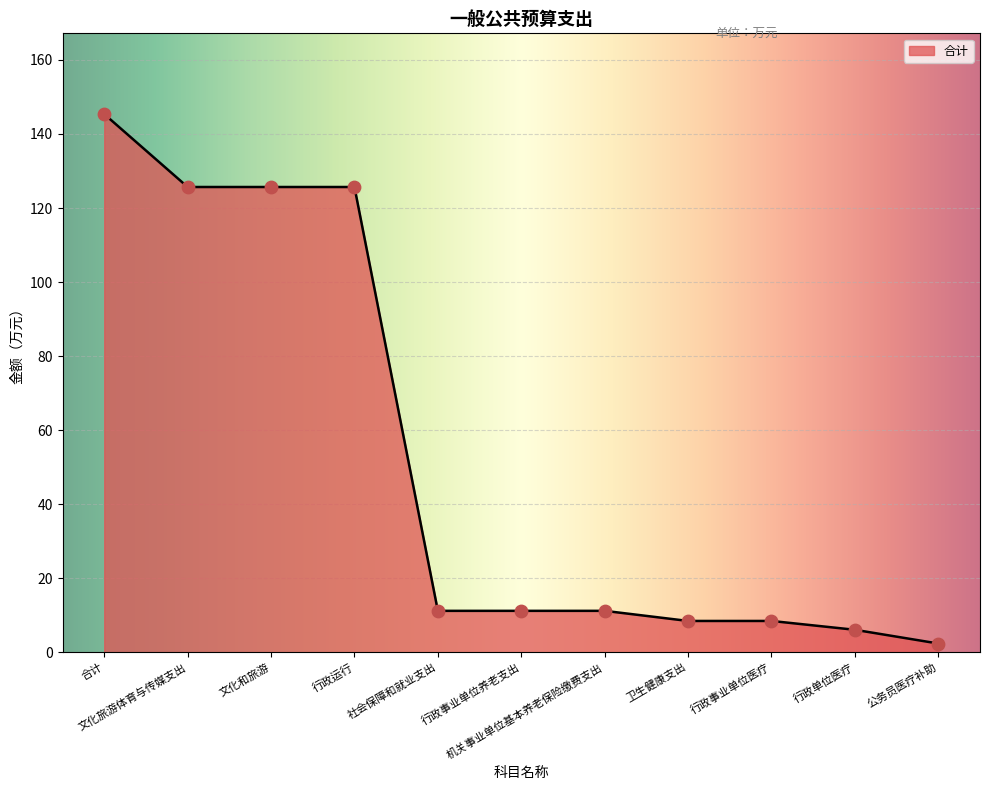

Approximately how many times larger is the value at 机关事业单位基本养老保险缴费支出 compared to 文化和旅游?

0.1